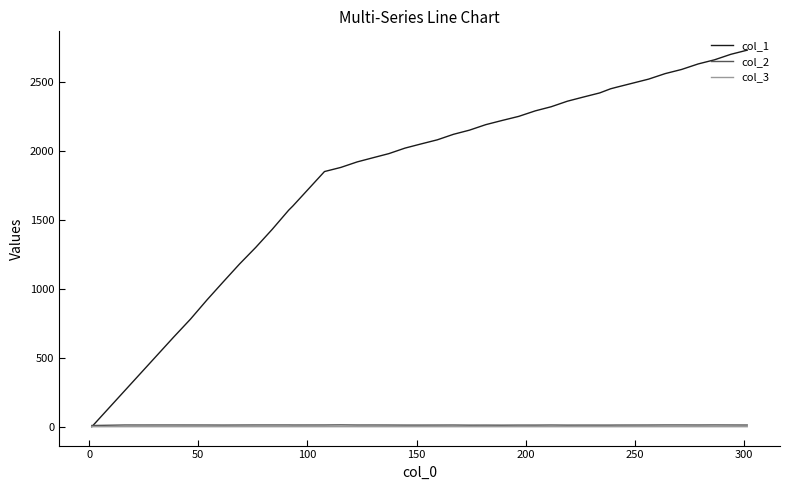

What is the maximum value shown in the chart?

2730.0